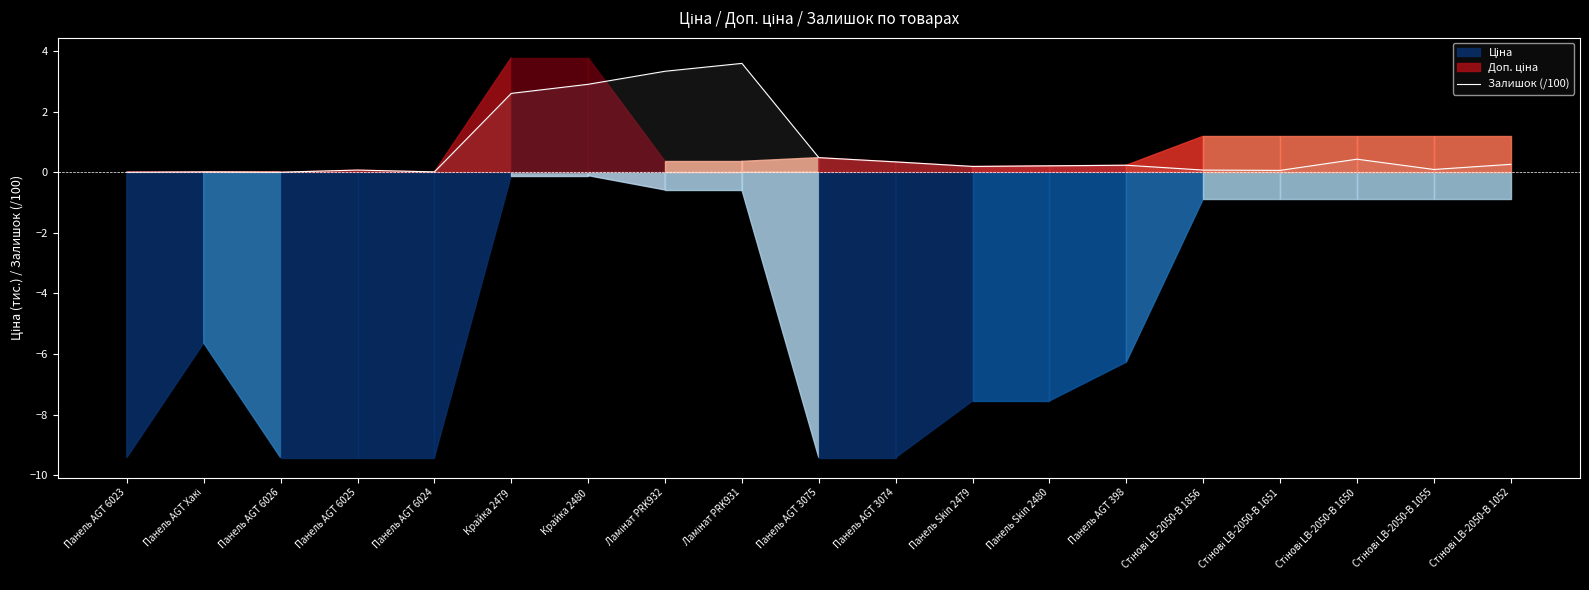

What is the difference between the maximum and minimum values?

3.6